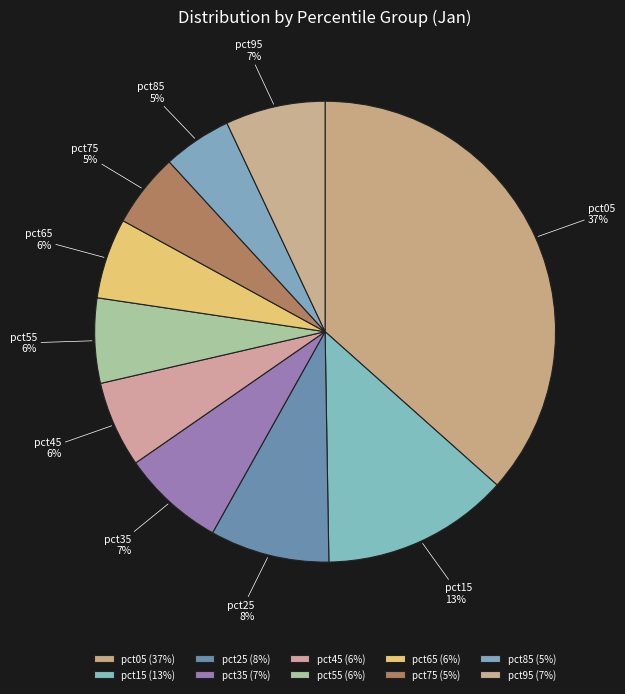

Is it true that pct45 is 1% of the pie?

False